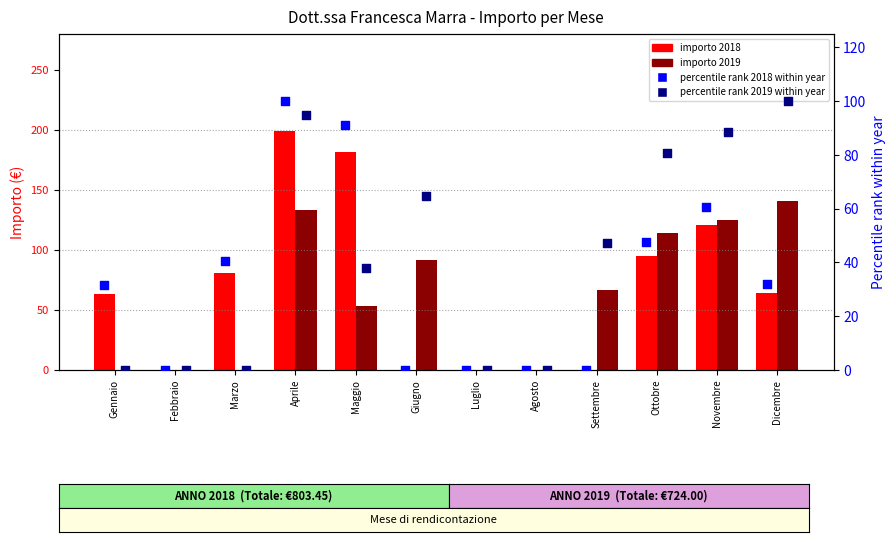

At how many categories does at least one series exceed 14?

9